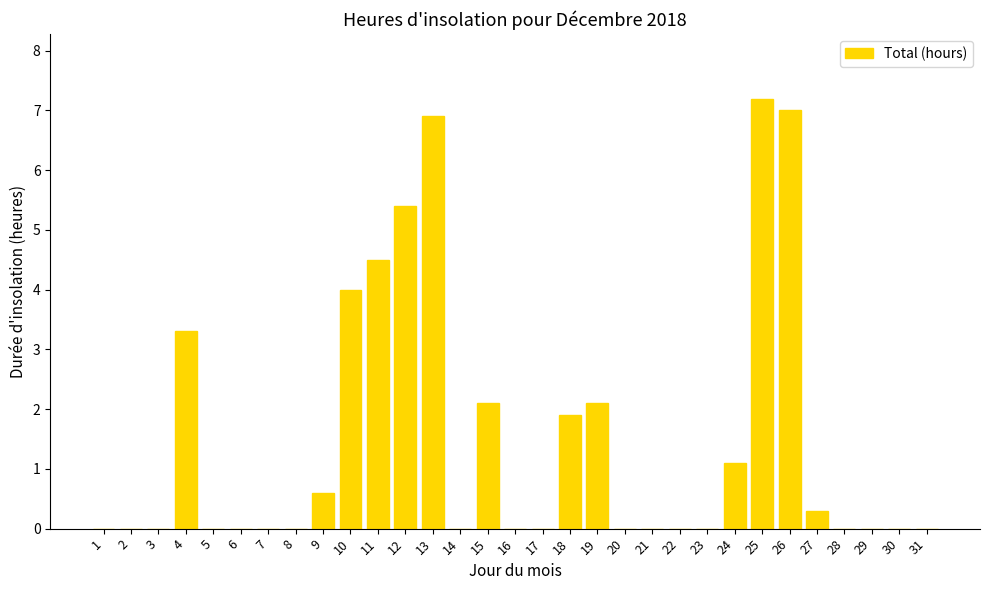

What is the sum of all values?

46.4